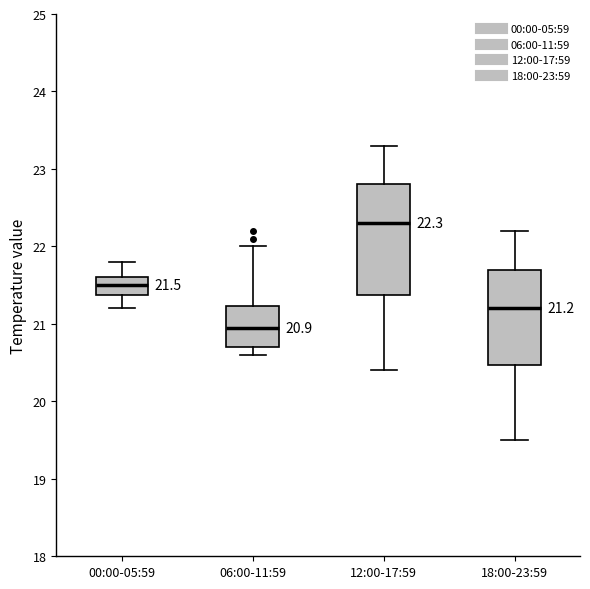

Comparing the boxes themselves (not the whiskers), which one is the tallest?

12:00-17:59